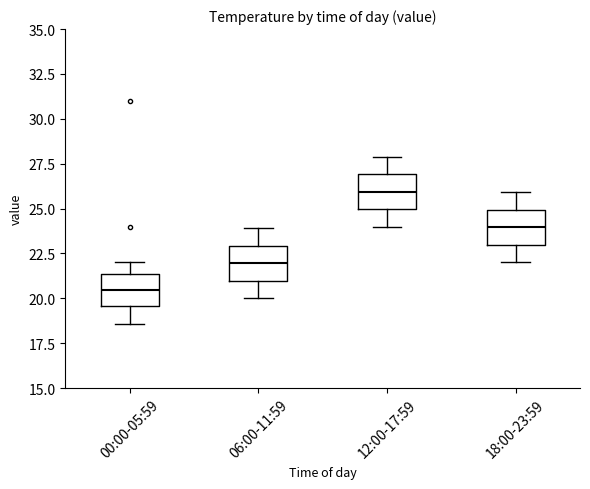

Where does the lower whisker of the box for 18:00-23:59 end on the y-axis? The values are not printed on the chart, so give them approximately, as read against the axis.

22.0